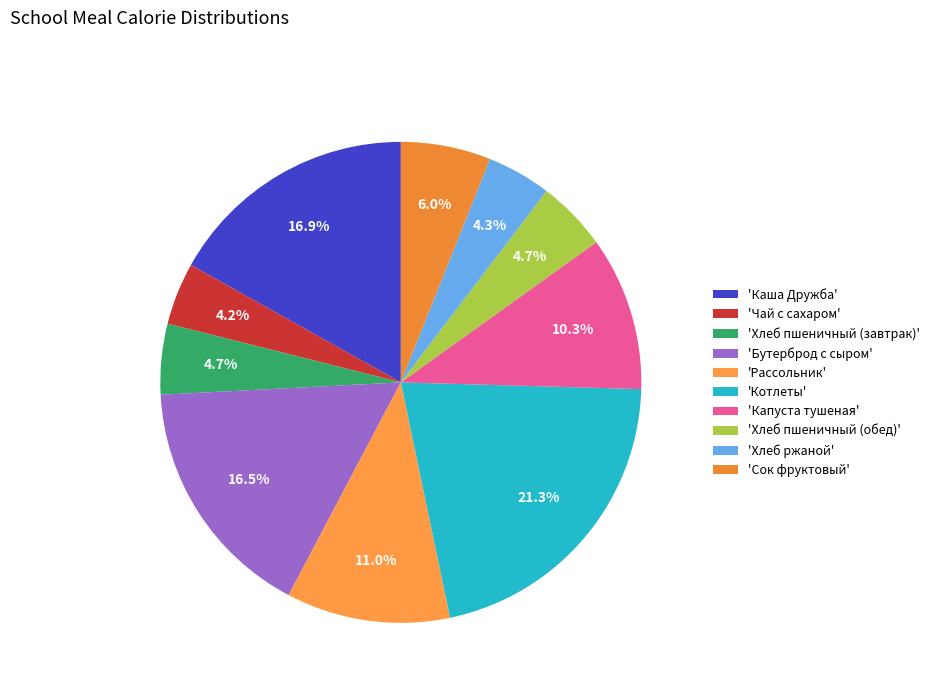

Which category has the biggest portion of the pie?

'Котлеты'